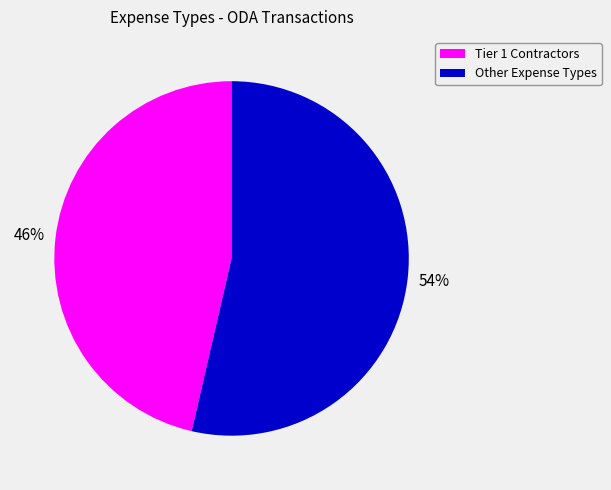

To the nearest percent, what is the average slice percentage?

50%